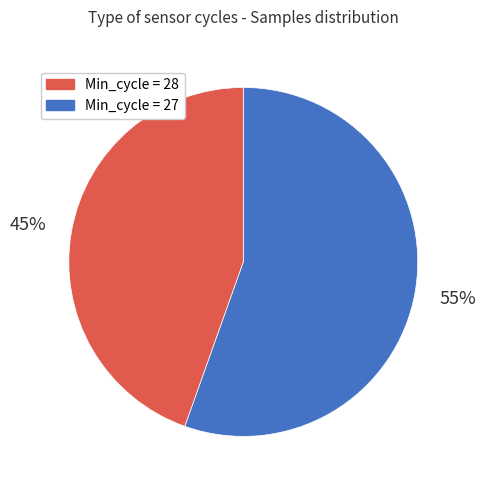

Is there a majority slice in this chart?

Yes